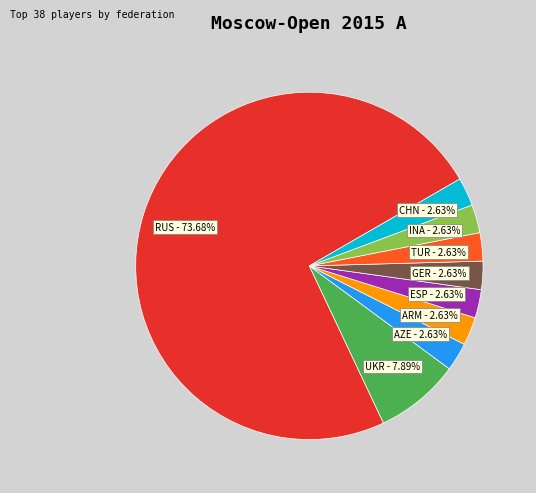

Count the number of slices in the pie.

9